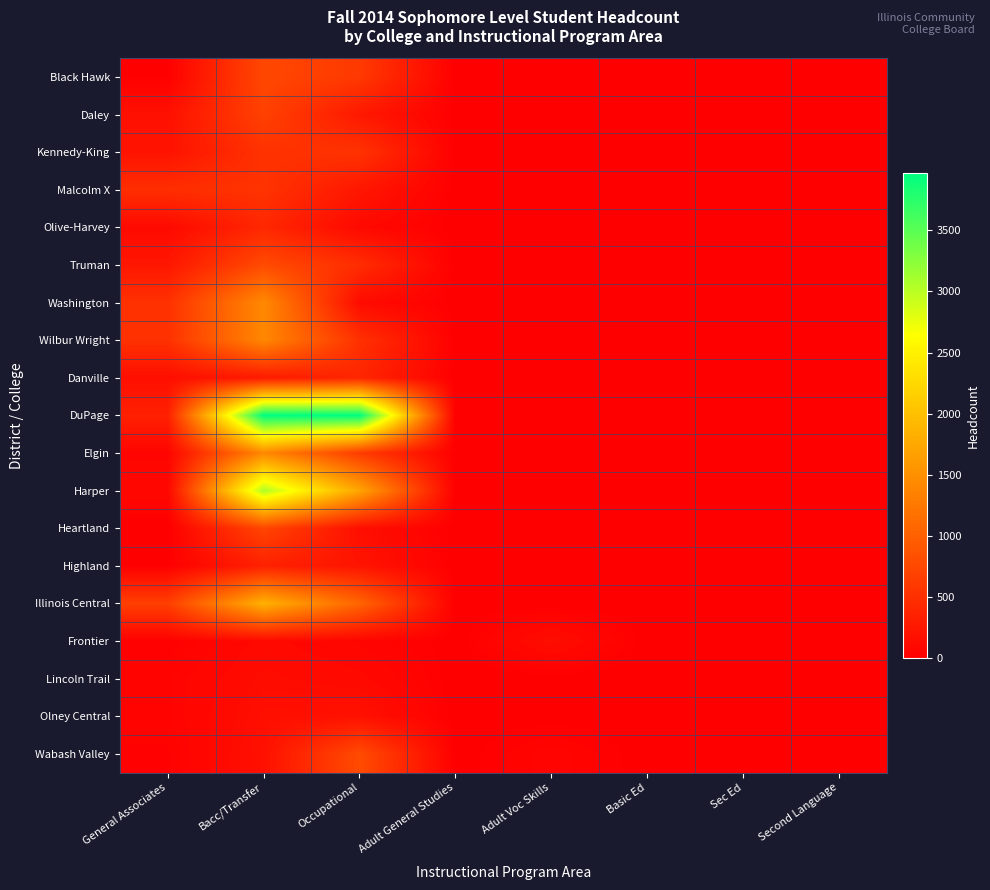

Reading left to right, list all the values displayed in this chart.

Black Hawk: General Associates=12	Bacc/Transfer=744	Occupational=598	Adult General Studies=1	Adult Voc Skills=0	Basic Ed=0	Sec Ed=0	Second Language=0
Daley: General Associates=178	Bacc/Transfer=680	Occupational=259	Adult General Studies=0	Adult Voc Skills=0	Basic Ed=0	Sec Ed=0	Second Language=0
Kennedy-King: General Associates=199	Bacc/Transfer=523	Occupational=529	Adult General Studies=0	Adult Voc Skills=0	Basic Ed=0	Sec Ed=0	Second Language=0
Malcolm X: General Associates=483	Bacc/Transfer=537	Occupational=245	Adult General Studies=0	Adult Voc Skills=0	Basic Ed=0	Sec Ed=0	Second Language=0
Olive-Harvey: General Associates=109	Bacc/Transfer=413	Occupational=101	Adult General Studies=0	Adult Voc Skills=0	Basic Ed=0	Sec Ed=0	Second Language=0
Truman: General Associates=241	Bacc/Transfer=776	Occupational=469	Adult General Studies=0	Adult Voc Skills=0	Basic Ed=0	Sec Ed=0	Second Language=0
Washington: General Associates=514	Bacc/Transfer=1426	Occupational=123	Adult General Studies=0	Adult Voc Skills=0	Basic Ed=0	Sec Ed=0	Second Language=0
Wilbur Wright: General Associates=514	Bacc/Transfer=1404	Occupational=511	Adult General Studies=0	Adult Voc Skills=0	Basic Ed=0	Sec Ed=0	Second Language=0
Danville: General Associates=156	Bacc/Transfer=281	Occupational=397	Adult General Studies=0	Adult Voc Skills=0	Basic Ed=0	Sec Ed=0	Second Language=0
DuPage: General Associates=347	Bacc/Transfer=3968	Occupational=3969	Adult General Studies=0	Adult Voc Skills=0	Basic Ed=0	Sec Ed=0	Second Language=0
Elgin: General Associates=58	Bacc/Transfer=1411	Occupational=621	Adult General Studies=0	Adult Voc Skills=3	Basic Ed=0	Sec Ed=0	Second Language=0
Harper: General Associates=85	Bacc/Transfer=3070	Occupational=1704	Adult General Studies=0	Adult Voc Skills=1	Basic Ed=0	Sec Ed=0	Second Language=0
Heartland: General Associates=0	Bacc/Transfer=725	Occupational=155	Adult General Studies=0	Adult Voc Skills=5	Basic Ed=0	Sec Ed=0	Second Language=0
Highland: General Associates=10	Bacc/Transfer=347	Occupational=217	Adult General Studies=0	Adult Voc Skills=0	Basic Ed=0	Sec Ed=0	Second Language=0
Illinois Central: General Associates=659	Bacc/Transfer=1841	Occupational=1044	Adult General Studies=3	Adult Voc Skills=0	Basic Ed=0	Sec Ed=0	Second Language=0
Frontier: General Associates=18	Bacc/Transfer=104	Occupational=57	Adult General Studies=0	Adult Voc Skills=144	Basic Ed=0	Sec Ed=0	Second Language=0
Lincoln Trail: General Associates=45	Bacc/Transfer=132	Occupational=103	Adult General Studies=0	Adult Voc Skills=0	Basic Ed=0	Sec Ed=0	Second Language=0
Olney Central: General Associates=41	Bacc/Transfer=160	Occupational=182	Adult General Studies=0	Adult Voc Skills=3	Basic Ed=0	Sec Ed=0	Second Language=0
Wabash Valley: General Associates=28	Bacc/Transfer=176	Occupational=782	Adult General Studies=0	Adult Voc Skills=59	Basic Ed=0	Sec Ed=0	Second Language=0